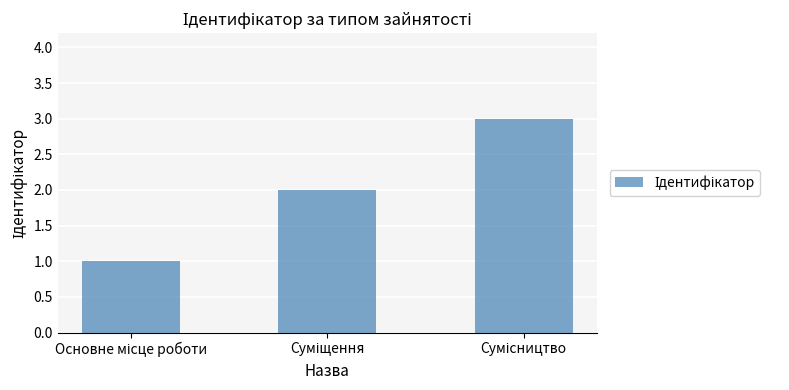

What is the greatest value displayed?

3